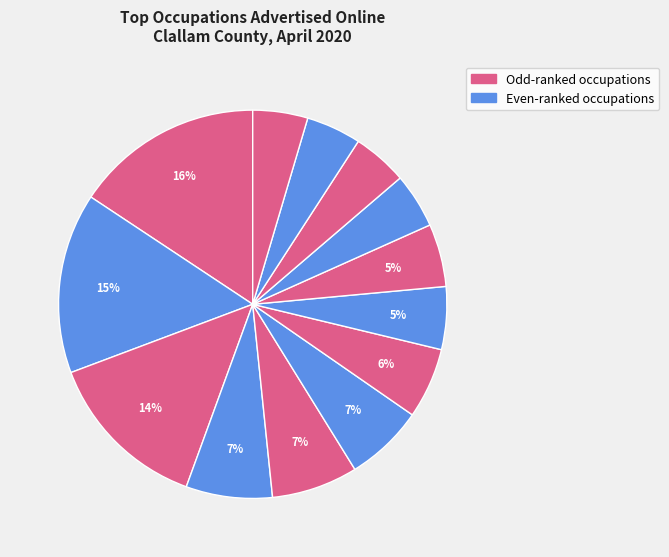

How many segments does this pie chart have?

13